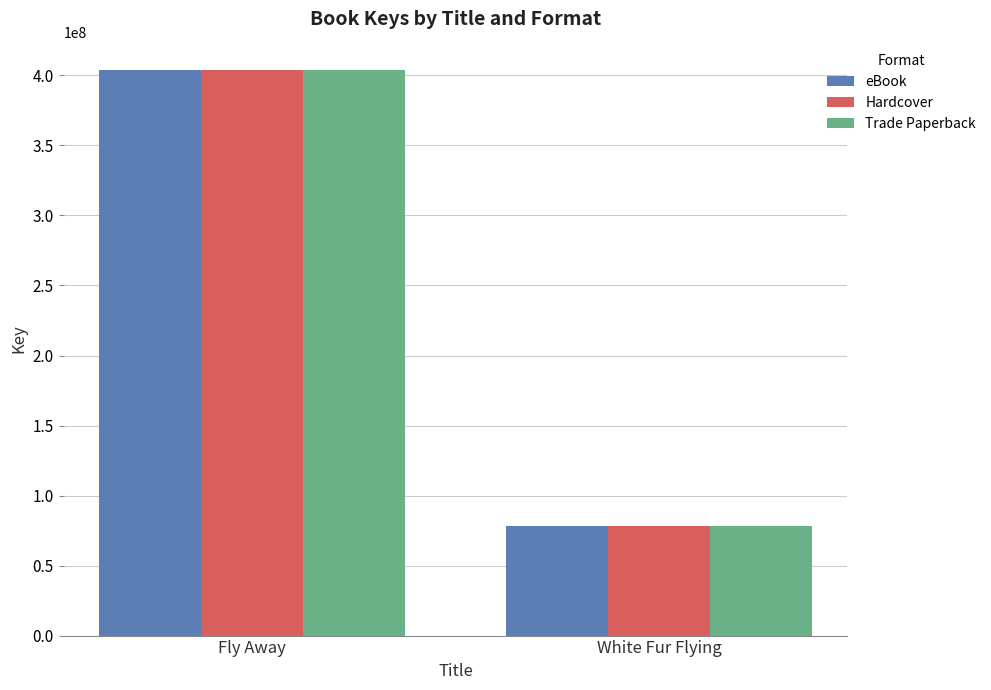

Which category has the lowest value across all series?

White Fur Flying